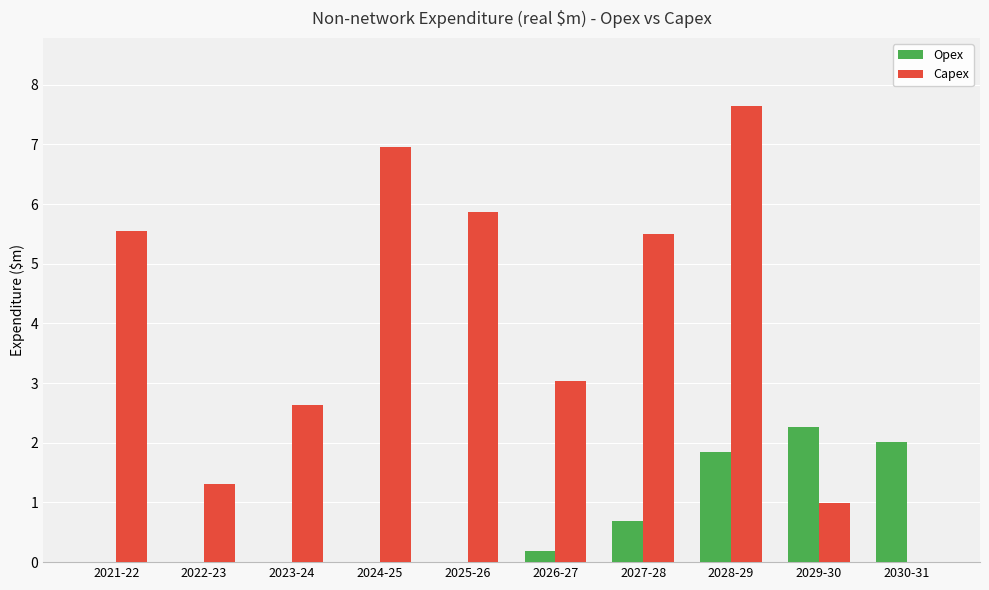

Reading left to right, transcribe all the data shown in this chart.

Opex: 0.0	0.0	0.0	0.0	0.0	0.2	0.7	1.8	2.3	2.0
Capex: 5.6	1.3	2.6	6.9	5.9	3.0	5.5	7.6	1.0	0.0